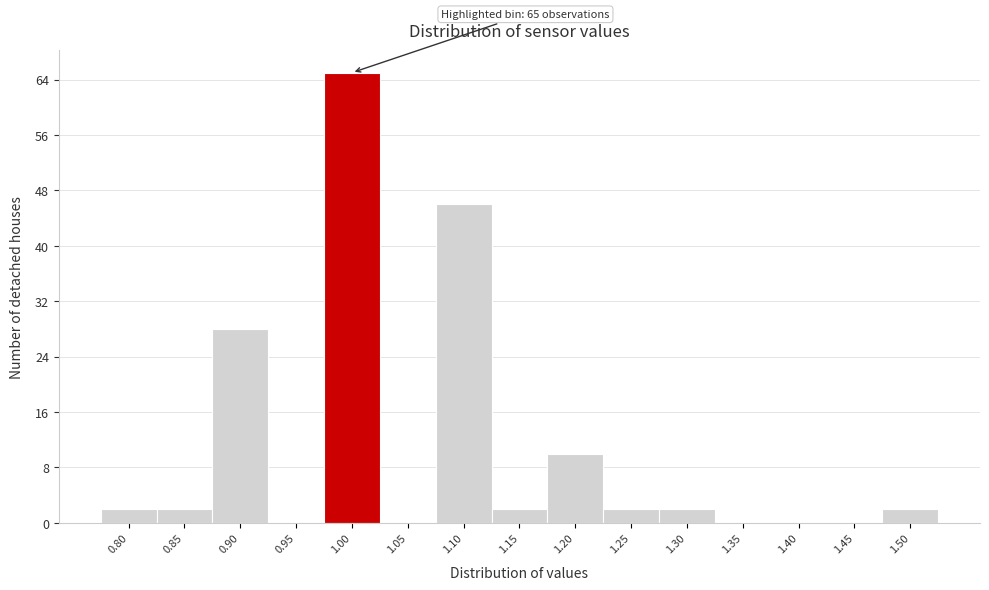

Reading left to right, what are all the values shown in this chart?

0.80=2	0.85=2	0.90=28	0.95=0	1.00=65	1.05=0	1.10=46	1.15=2	1.20=10	1.25=2	1.30=2	1.35=0	1.40=0	1.45=0	1.50=2